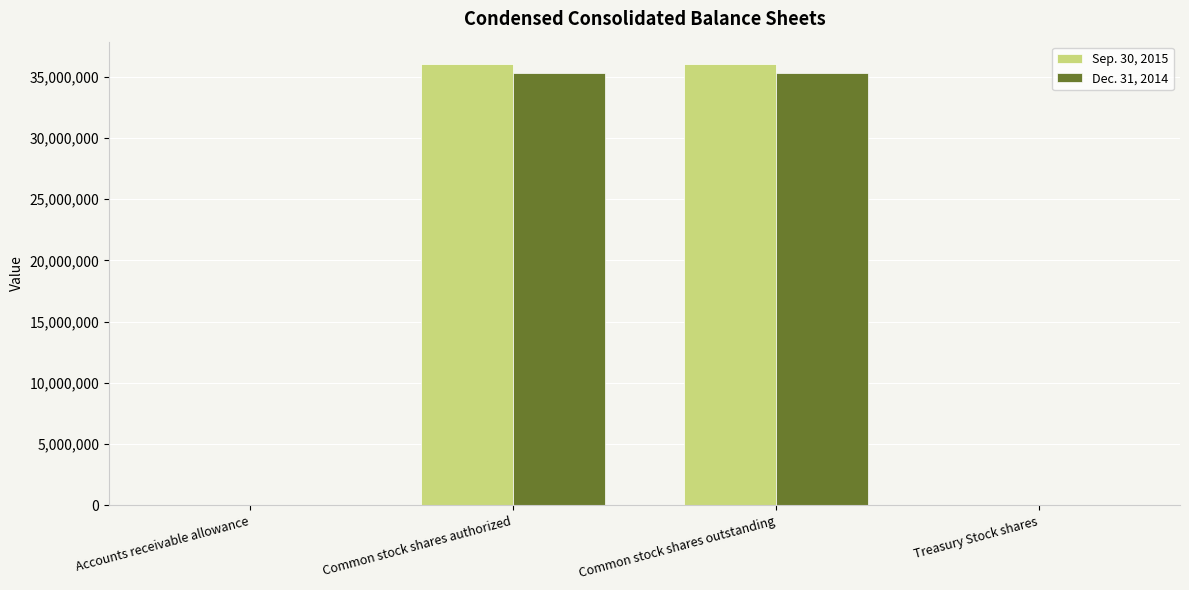

The Dec. 31, 2014 series shows 22115325 at Common stock shares authorized. True or false?

False